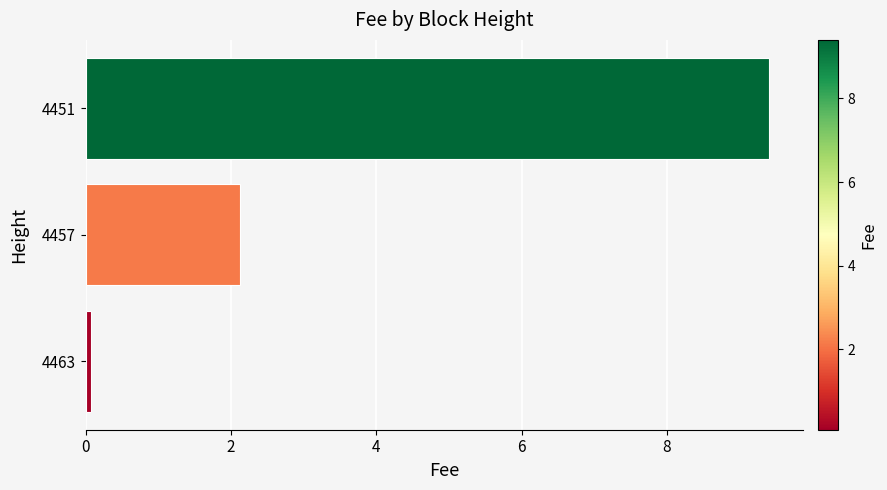

The value at 4457 is 2.1. True or false?

True